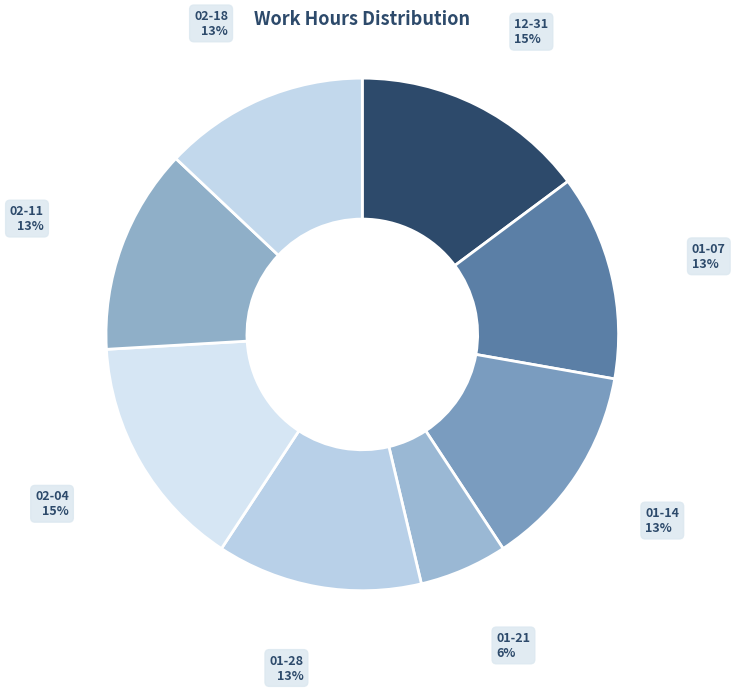

What is the smallest slice in the pie chart?

2023-01-21